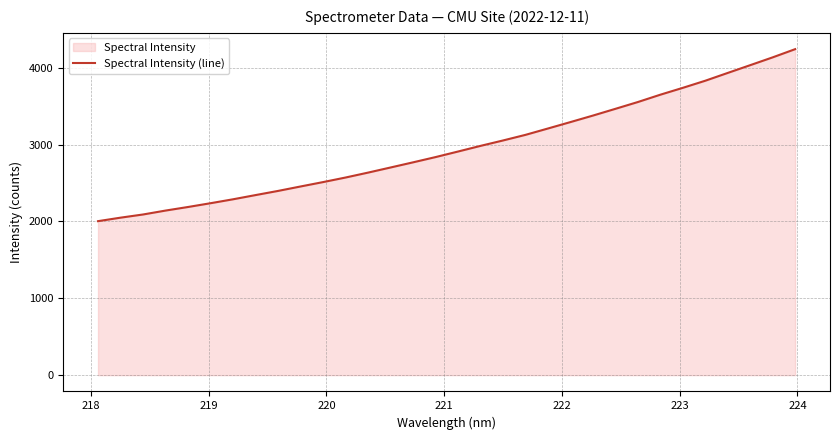

What is the maximum value shown in the chart?

4240.6